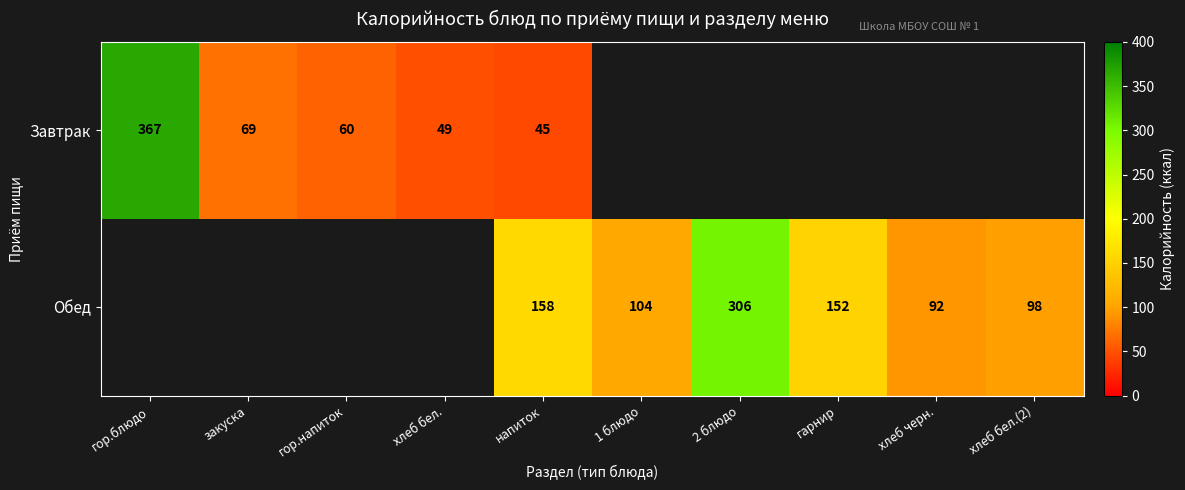

How many series are shown in this chart?

2